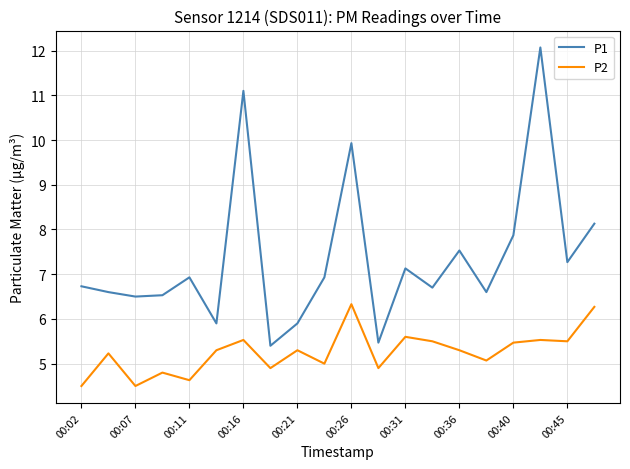

List the series in order of their peak value, lowest first.

P2, P1